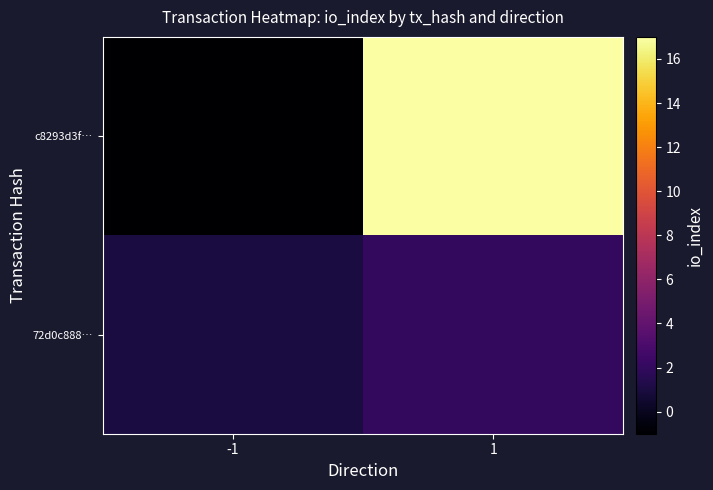

What is the greatest value displayed?

17